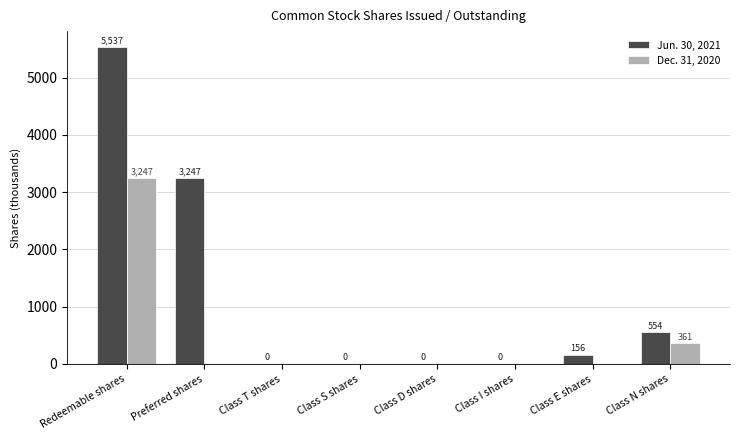

What is the average value of the Dec. 31, 2020 series?

451.1